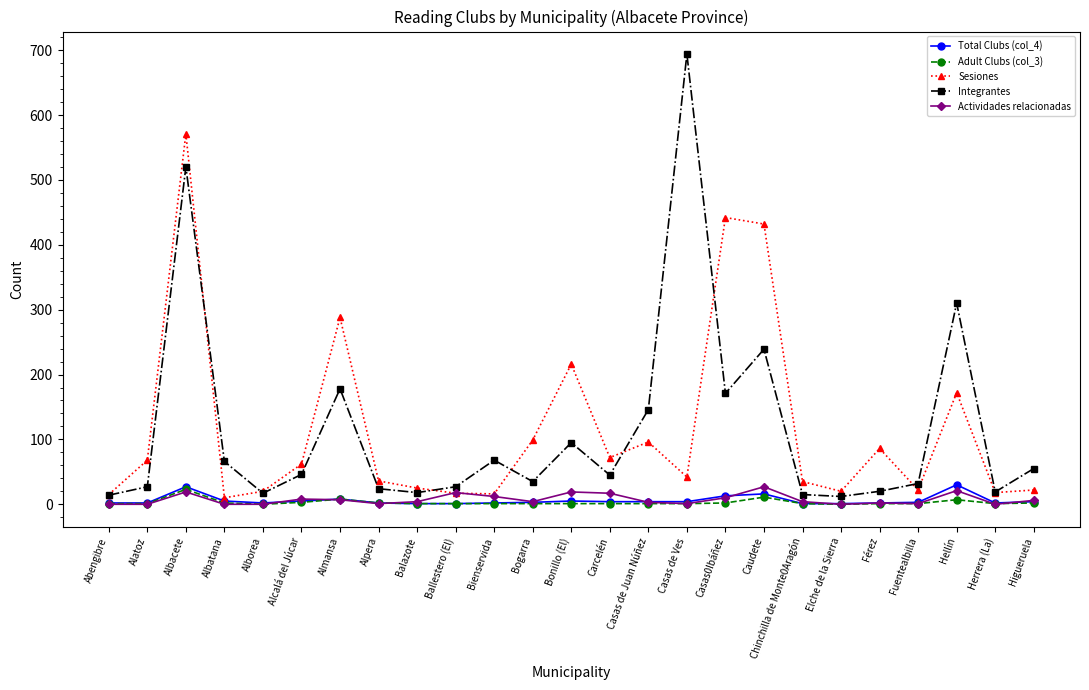

What is the label of the 22nd point from the left?

Fuentealbilla